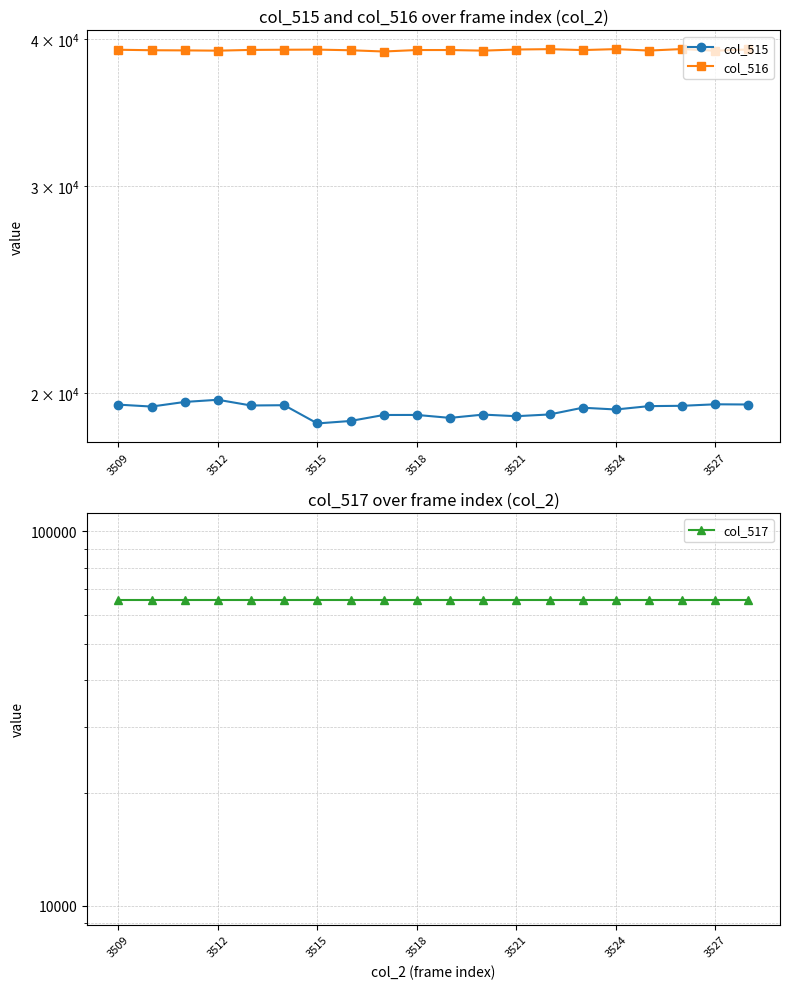

List the series in order of their peak value, highest first.

col_517, col_516, col_515